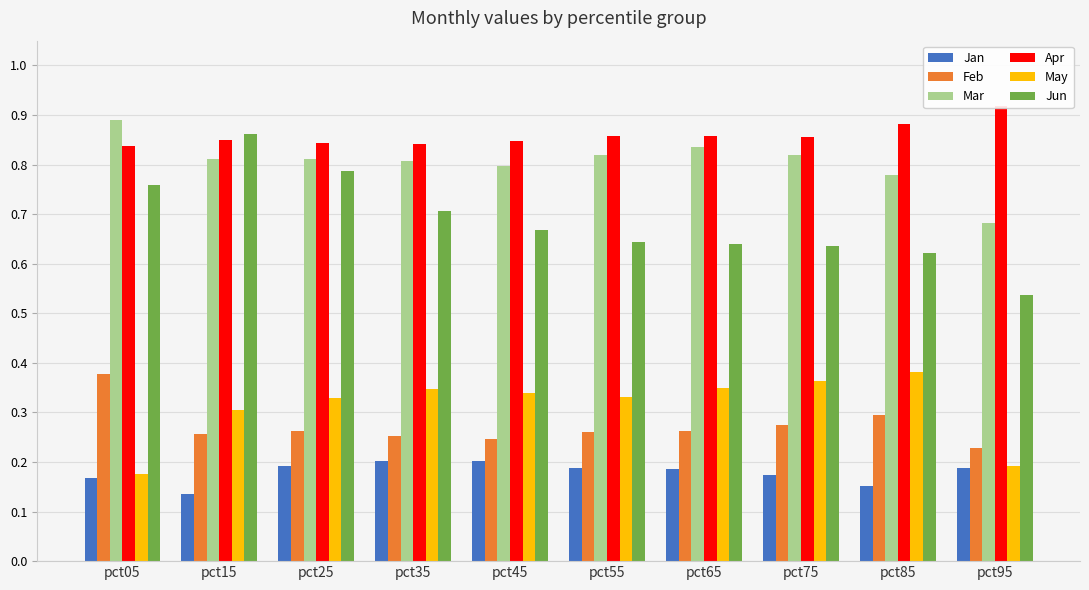

What is the highest value of the Jan series?

0.2